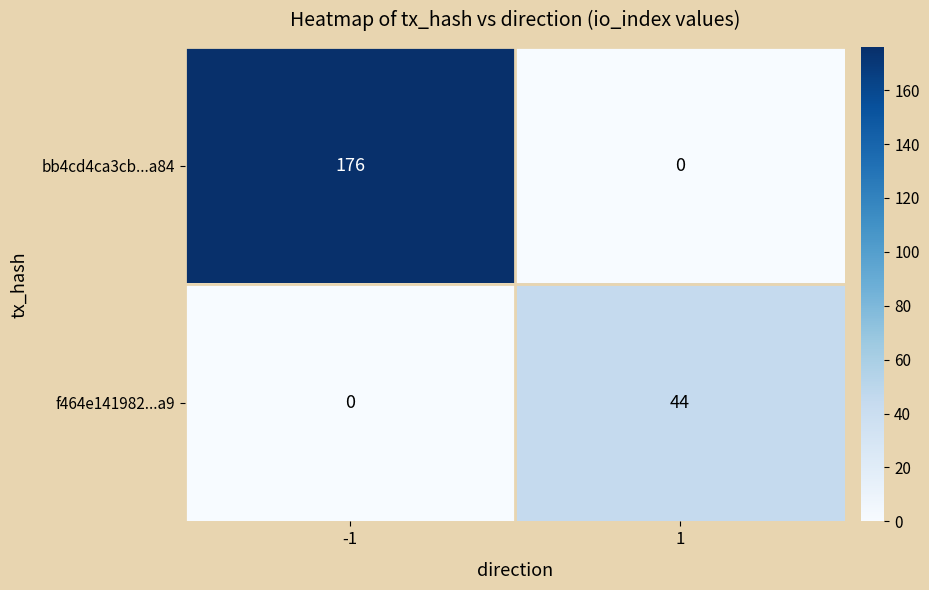

What is the spread (max minus min) of values at 1?

44